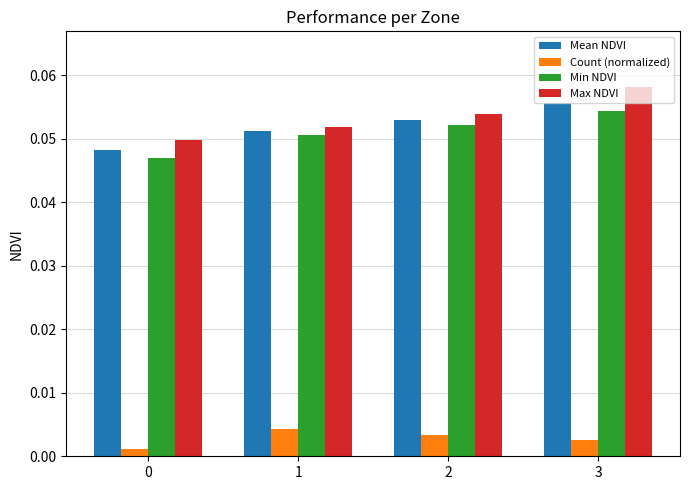

How many categories are shown in the chart?

4